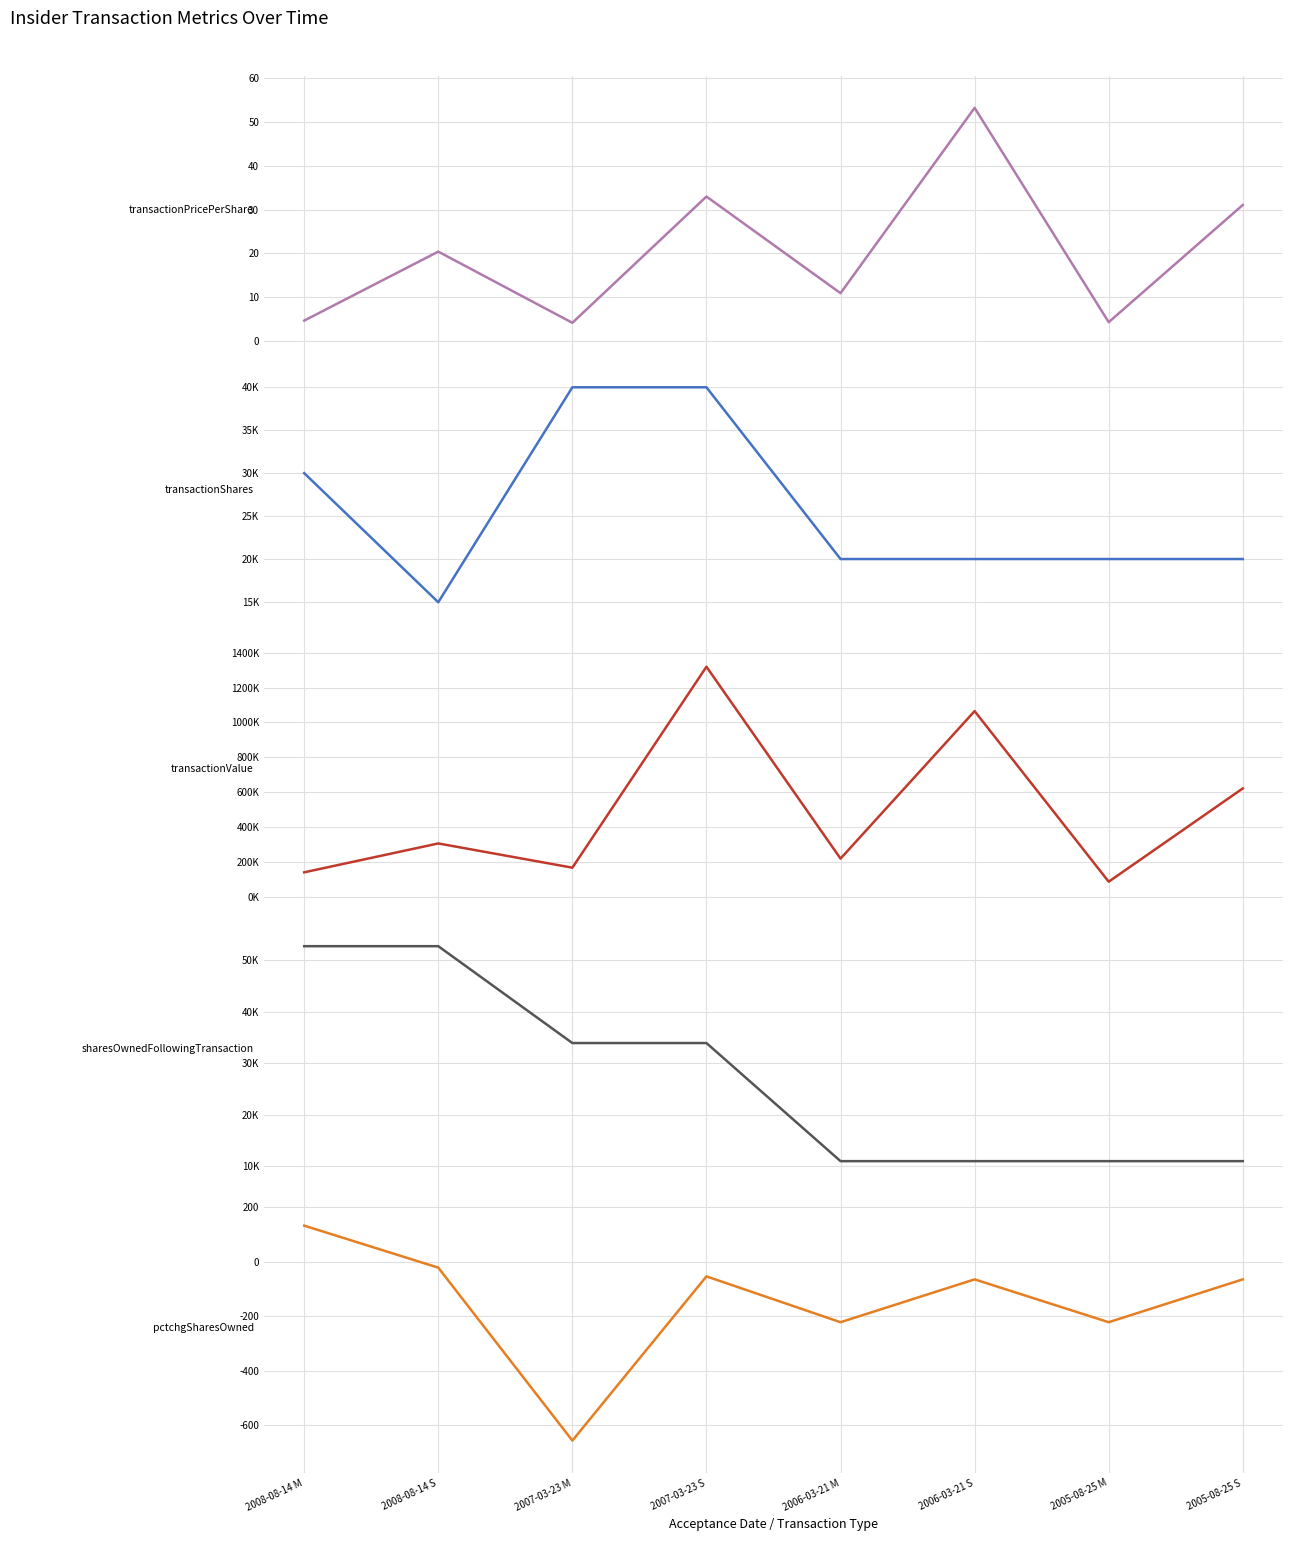

What is the average value of the transactionValue series?

490384.5